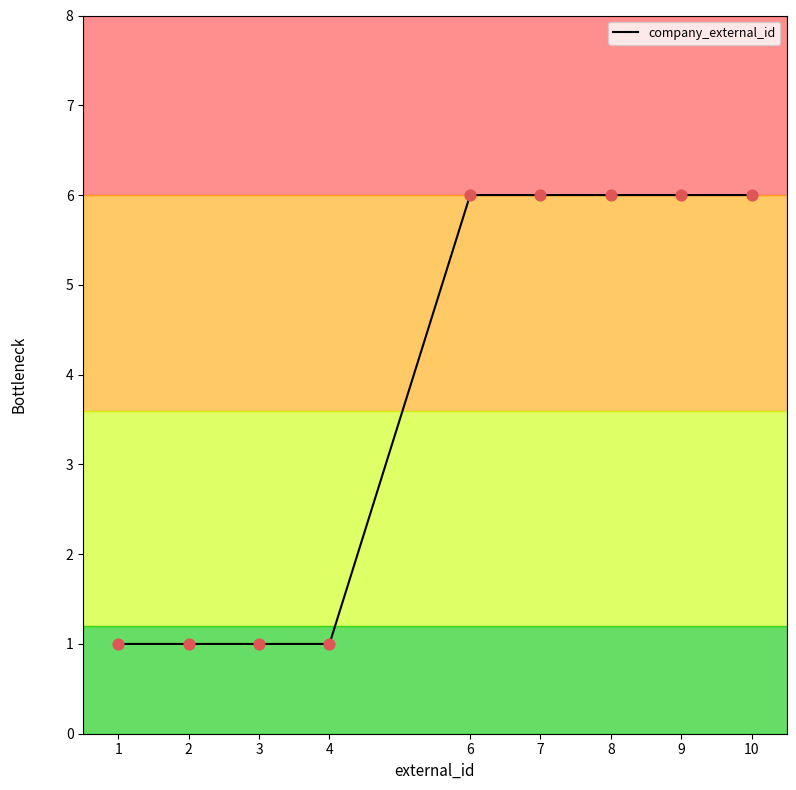

What is the ratio of the value at 10 to the value at 9?

1.0